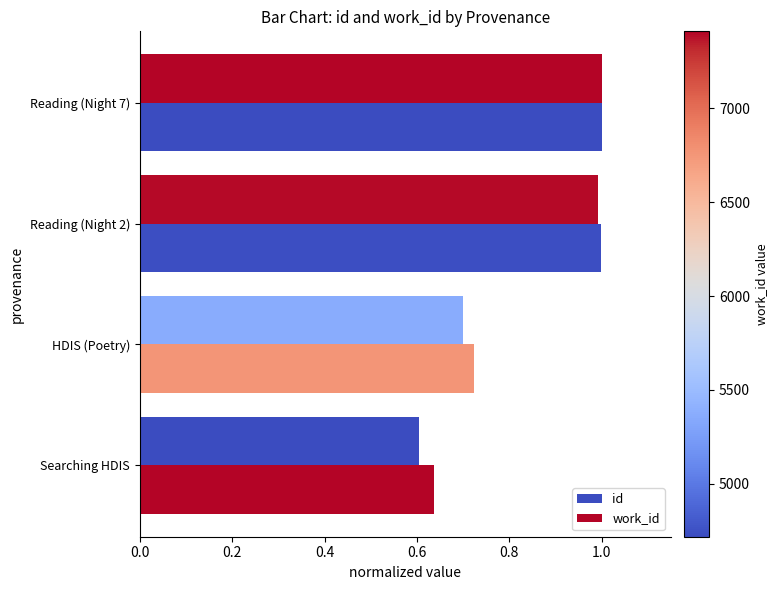

What is the difference between the maximum and minimum values in the work_id series?

0.4